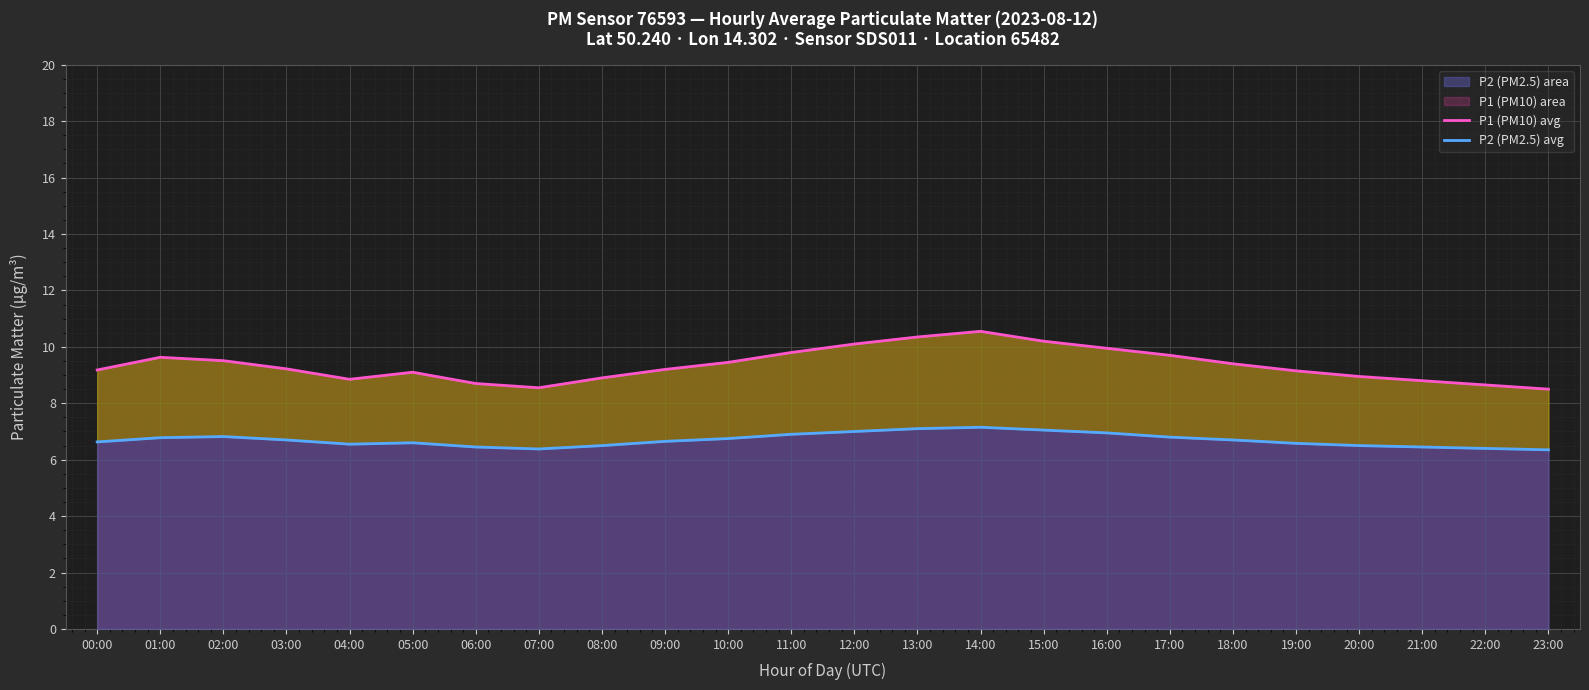

What is the maximum value for P1 (PM10) avg?

10.6